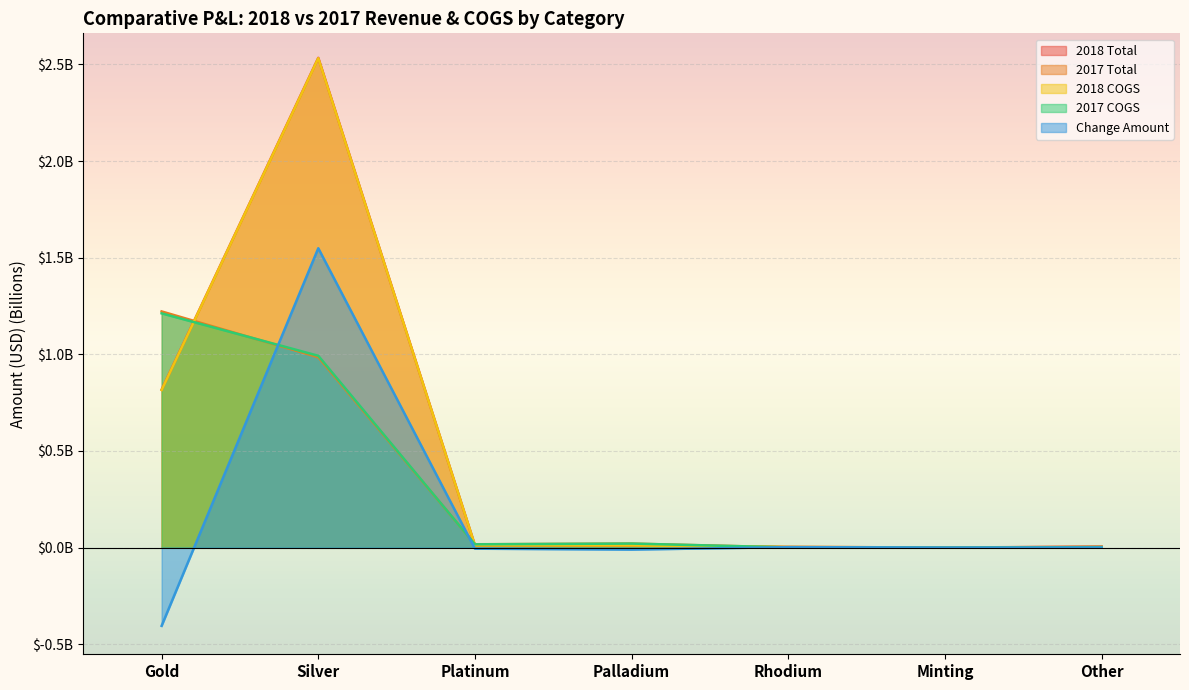

What are all the series names shown in the legend?

2018 Total, 2017 Total, 2018 COGS, 2017 COGS, Change Amount